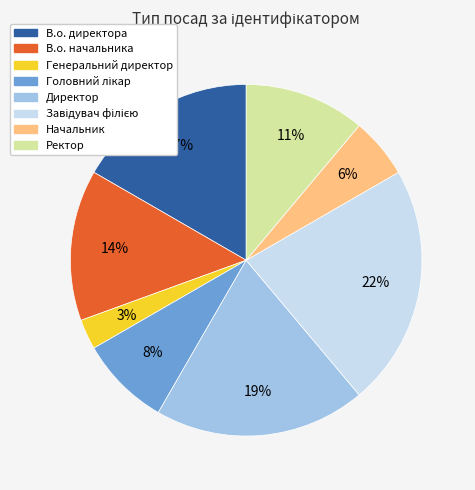

To the nearest percent, what portion does В.о. начальника represent?

14%